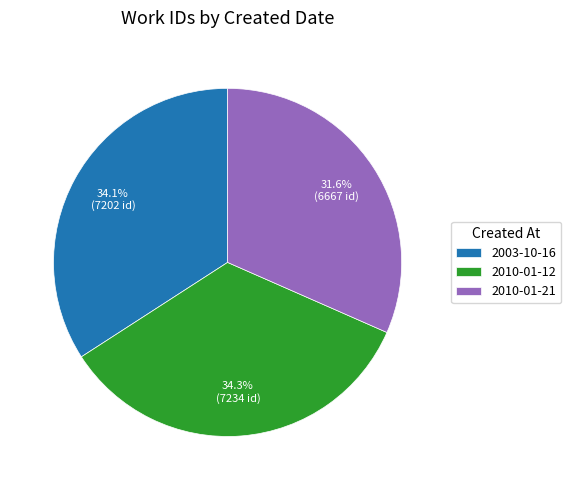

Which slice is the smallest?

2010-01-21